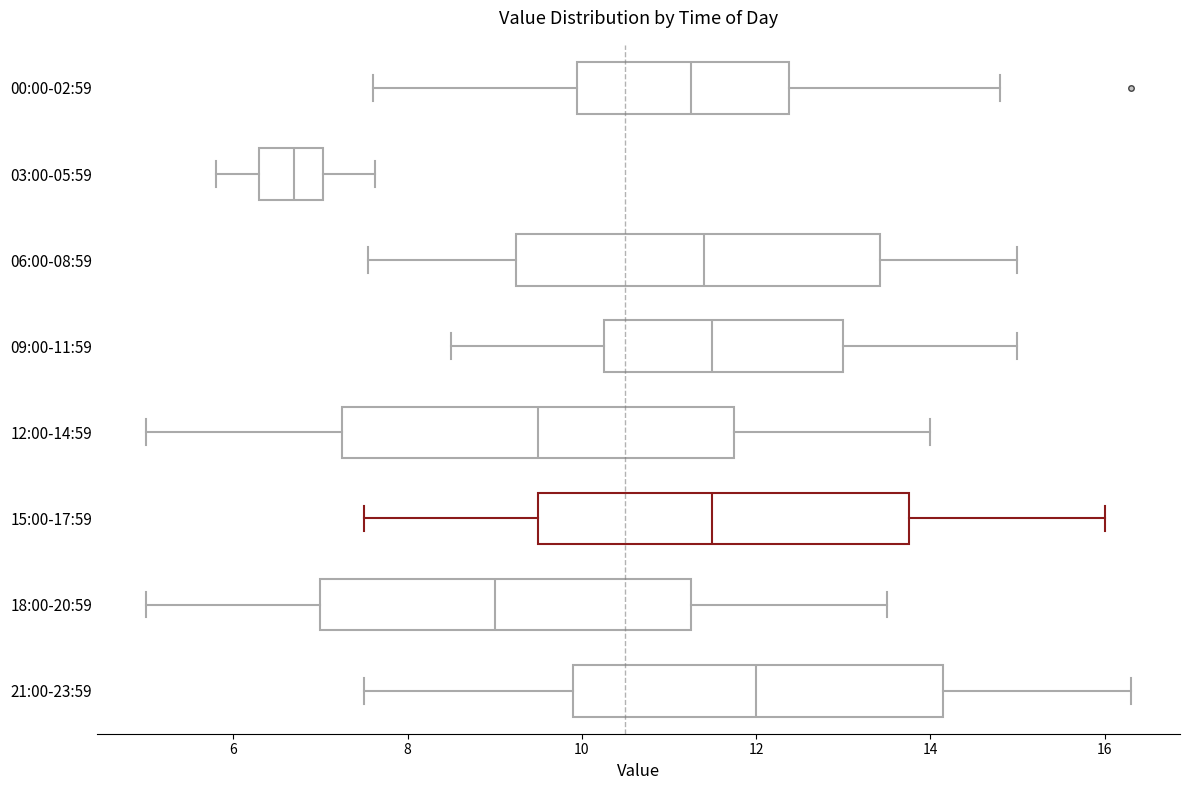

Comparing the boxes themselves (not the whiskers), which one is the widest?

12:00-14:59